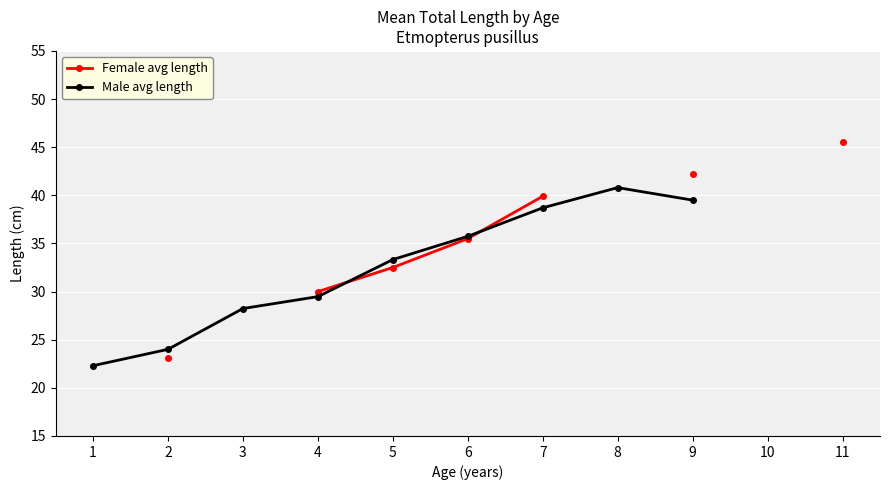

How many lines are shown in the chart?

2